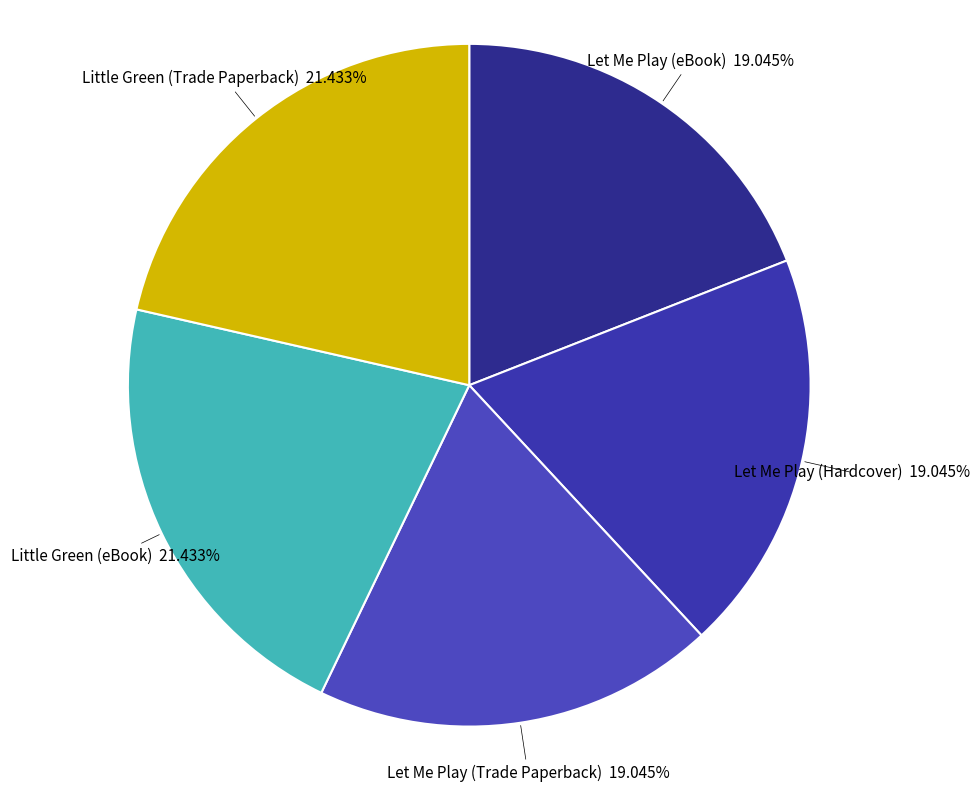

Is there a majority slice in this chart?

No